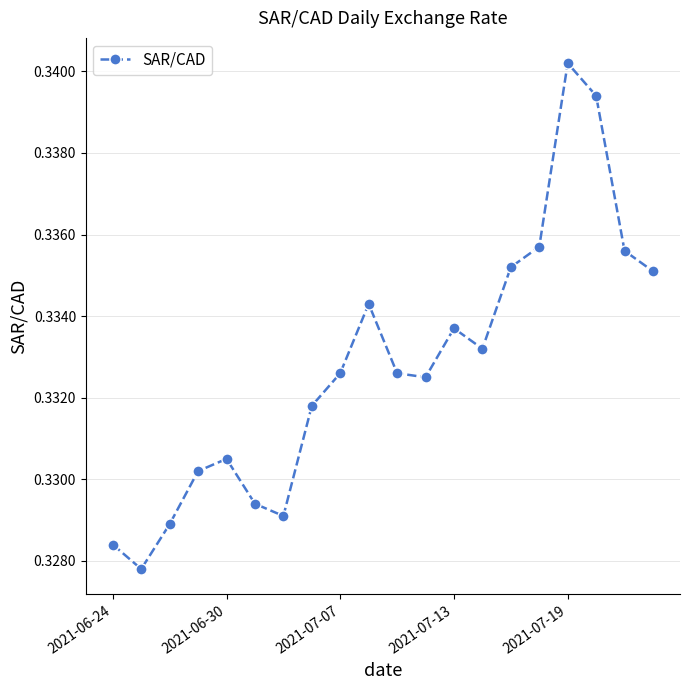

True or false: the data has more than 2 interior local peaks.

True